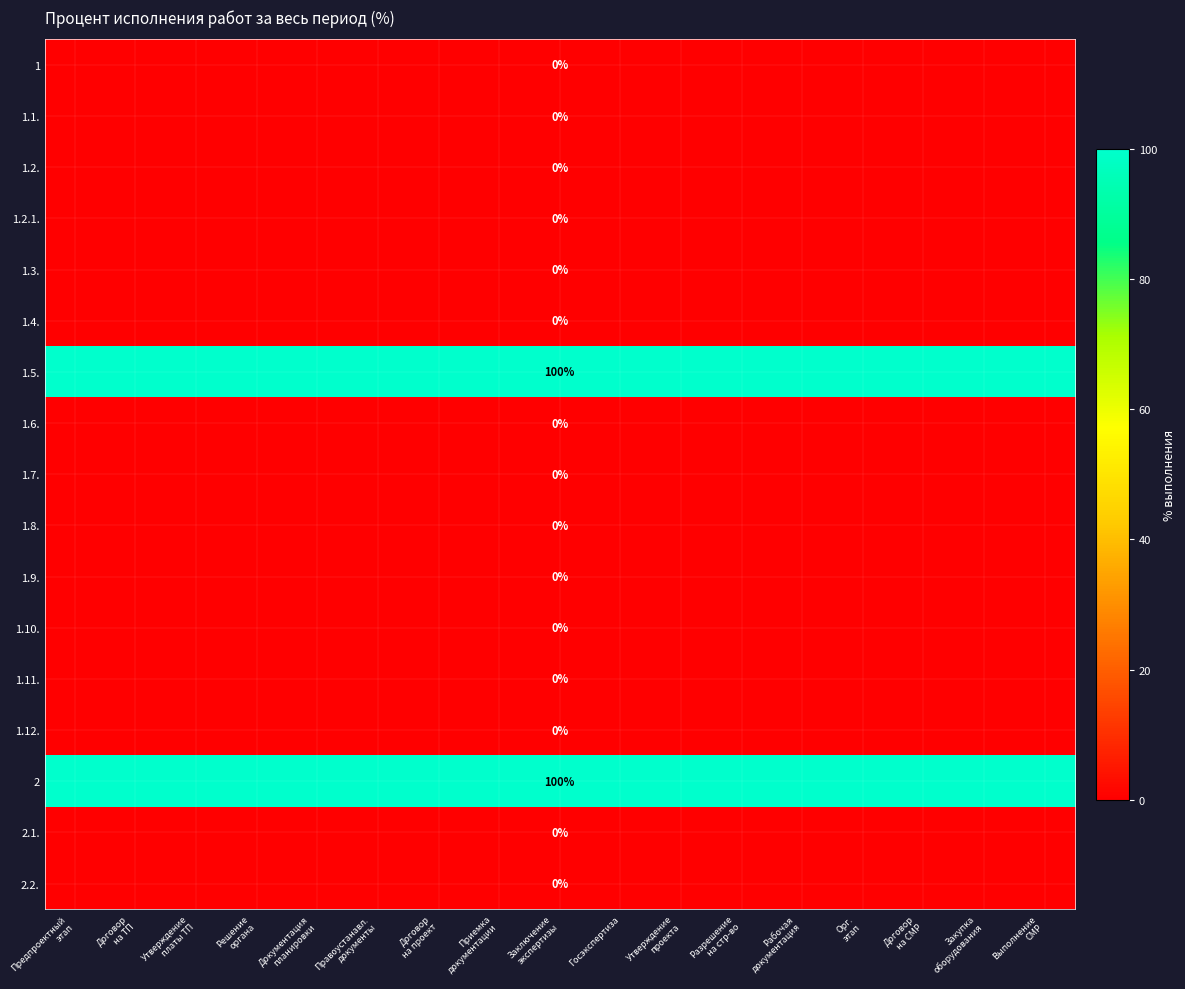

Is it true that 2 equals 149 at Орг. этап?

False